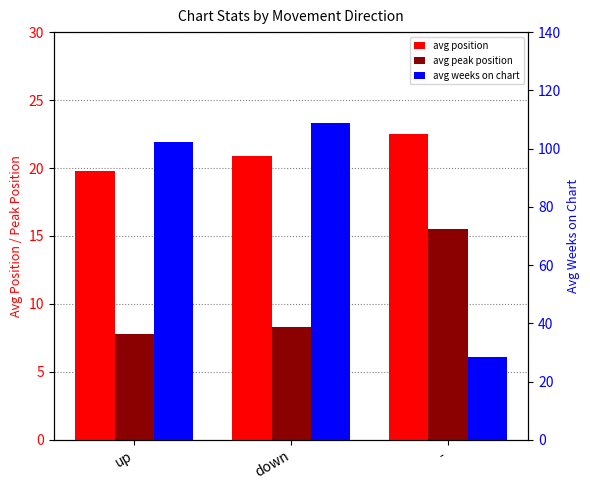

Reading left to right, extract all data points from this chart.

avg position: up=19.8	down=20.9	-=22.5
avg peak position: up=7.8	down=8.3	-=15.5
avg weeks on chart: up=102.3	down=109.0	-=28.5